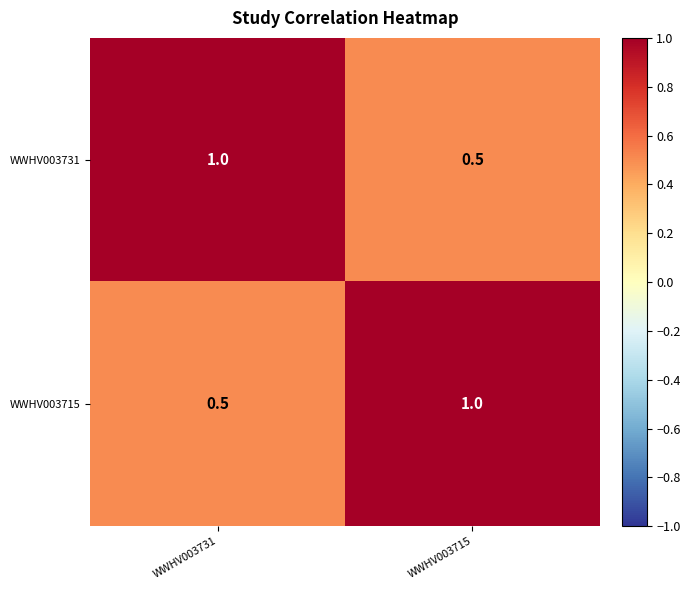

What is the spread (max minus min) of values at WWHV003731?

0.5